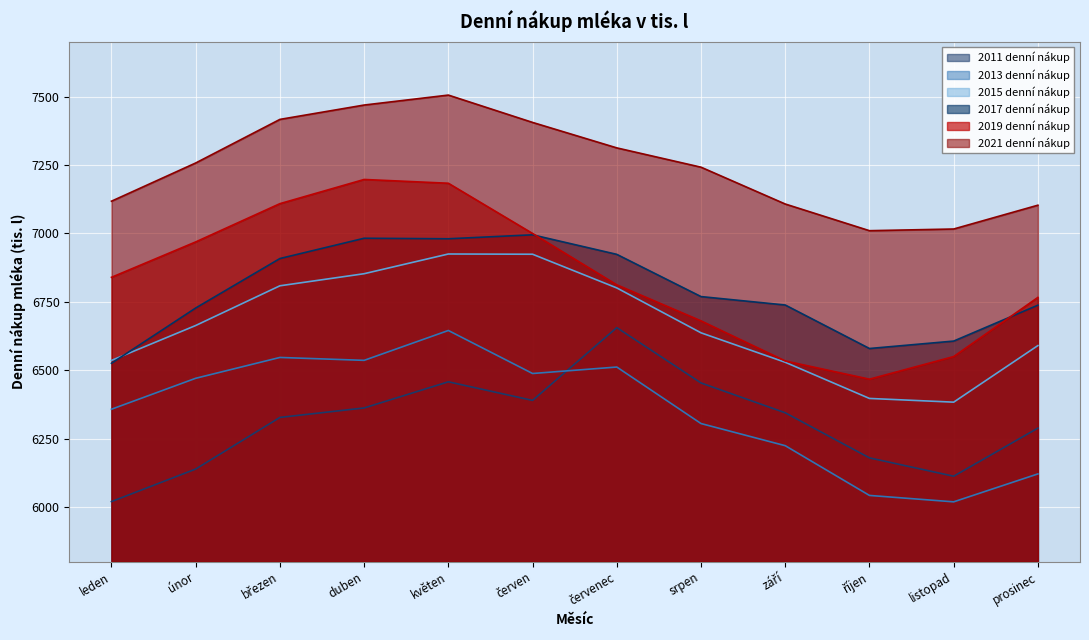

Which has a higher value, duben or březen?

duben